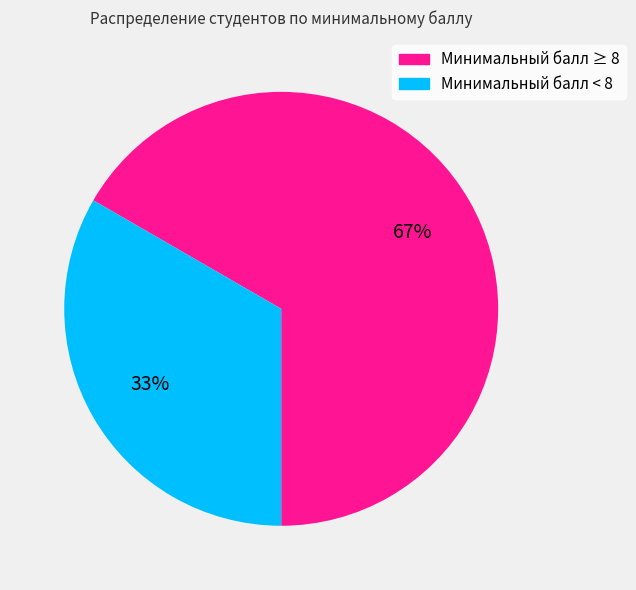

Count the number of slices in the pie.

2